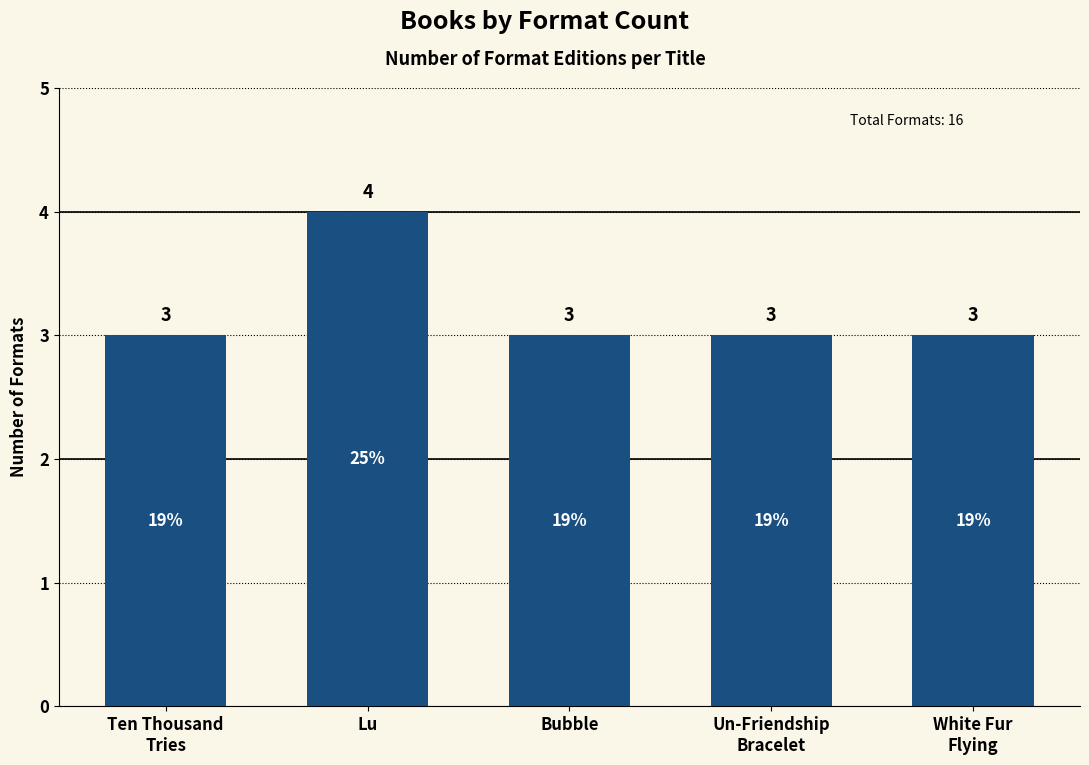

What is the label of the 5th bar from the right?

Ten Thousand
Tries